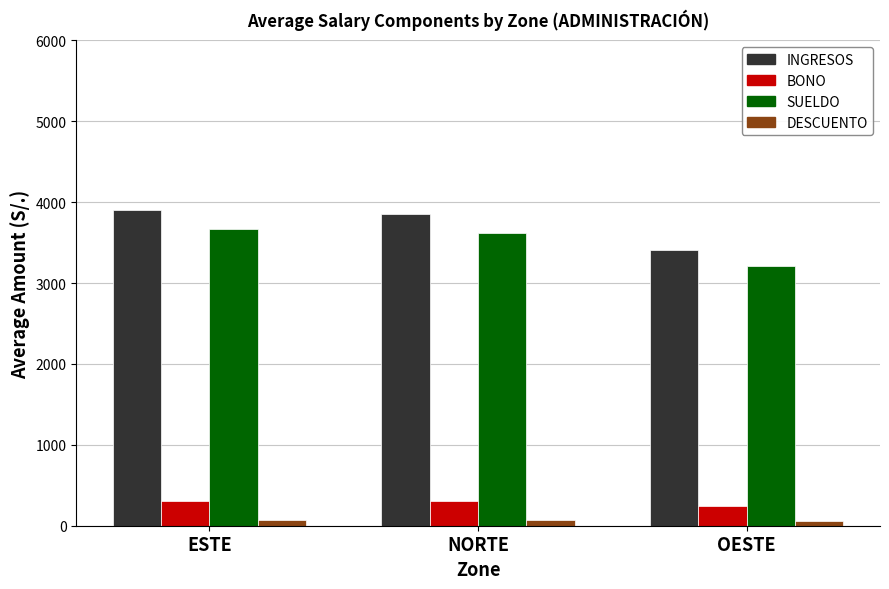

At NORTE, list the series in order from largest to smallest.

INGRESOS, SUELDO, BONO, DESCUENTO